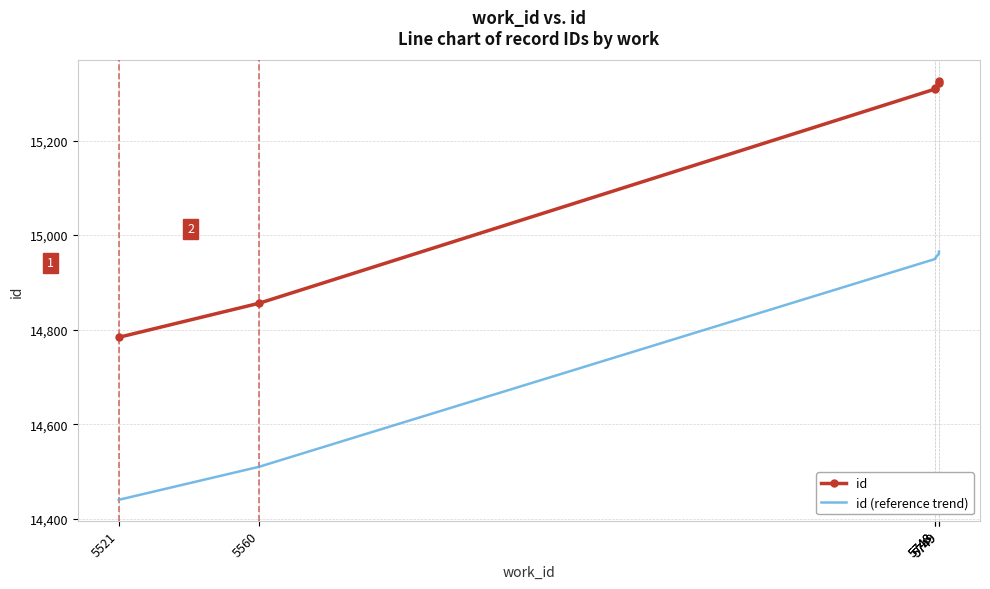

True or false: id (reference trend) and id intersect in this chart.

False